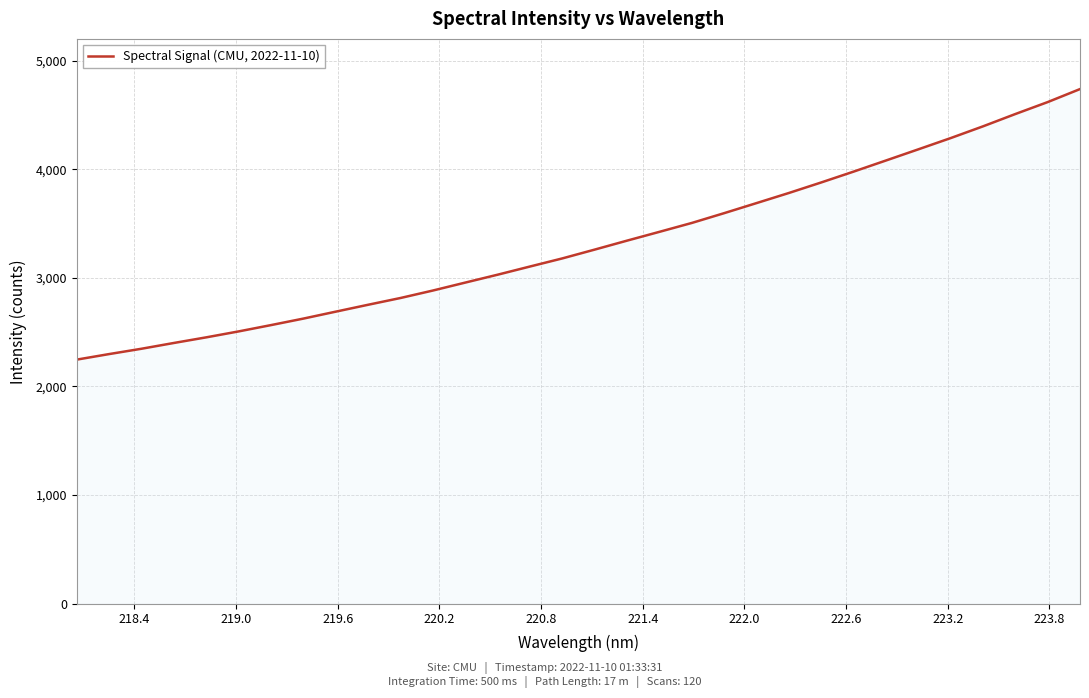

What is the difference between the maximum and minimum values?

2490.6